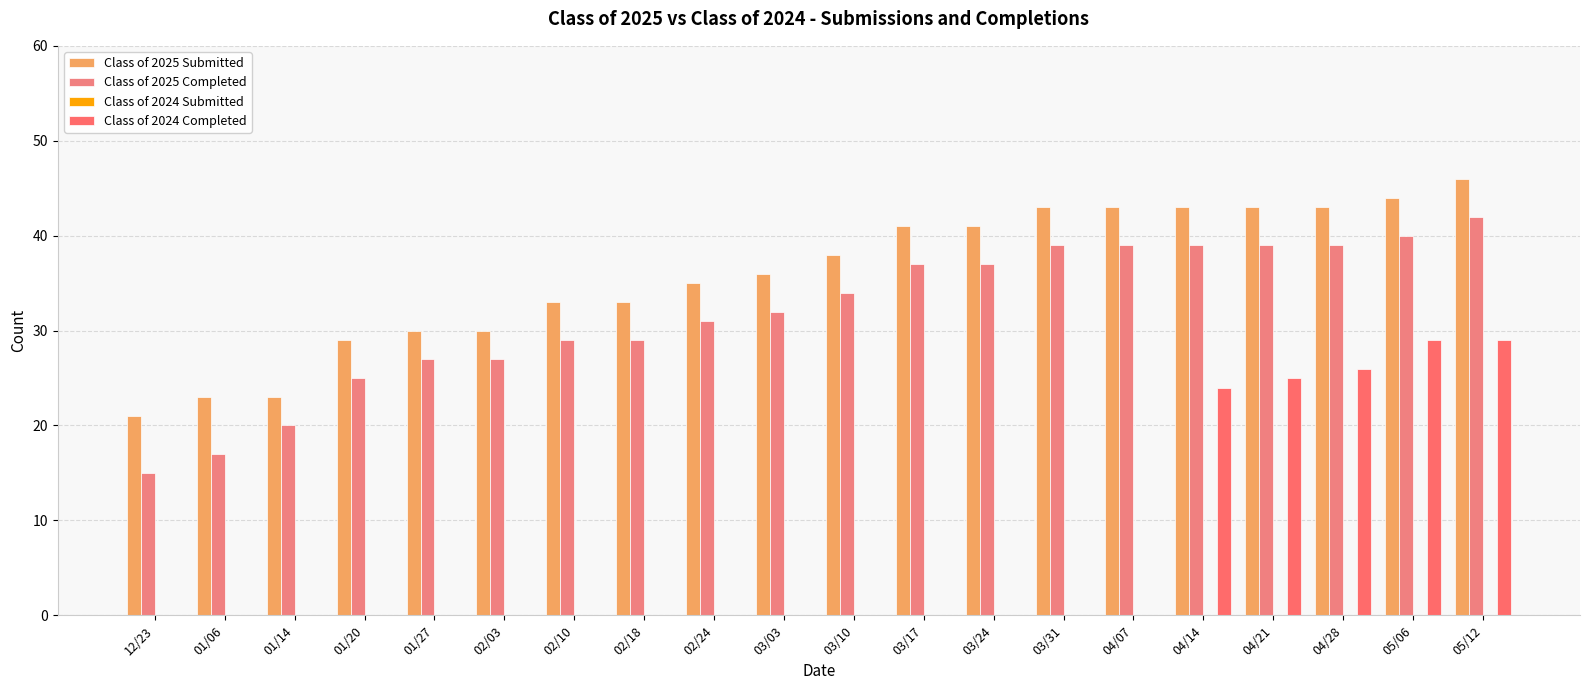

What position from the right is 03/17?

9